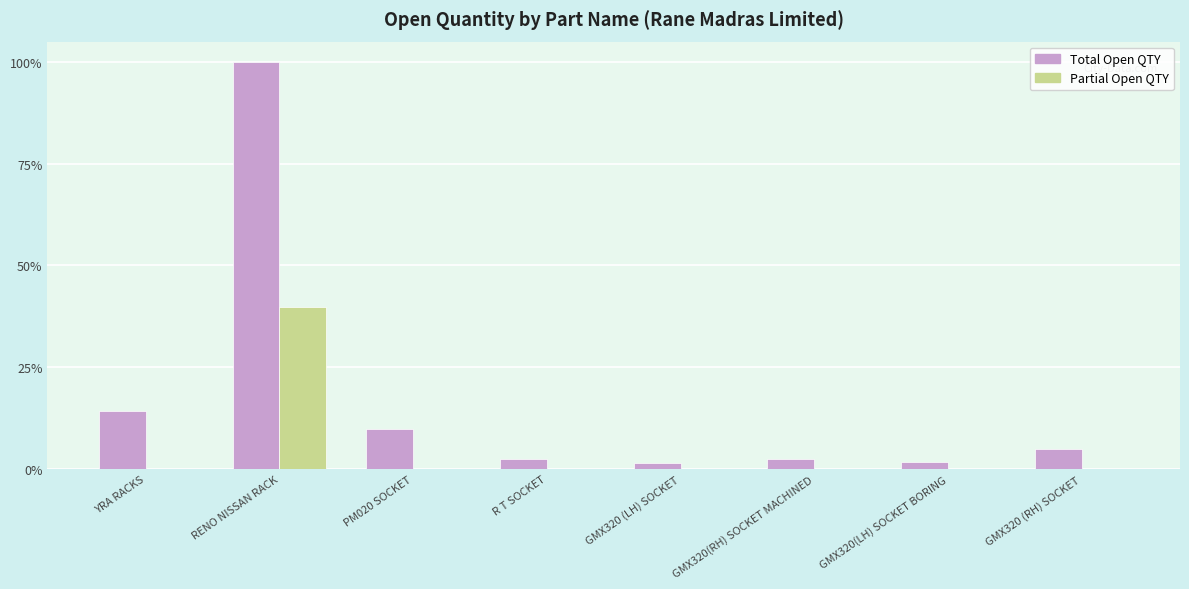

True or false: Partial Open QTY has a value of 0 at R T SOCKET.

True